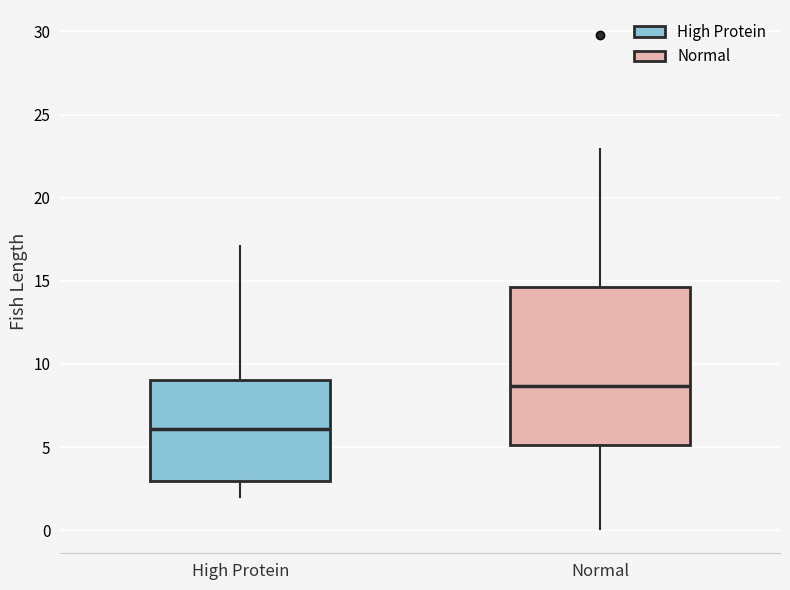

Where is the lower edge of the box for Normal on the y-axis? The values are not printed on the chart, so give them approximately, as read against the axis.

5.0